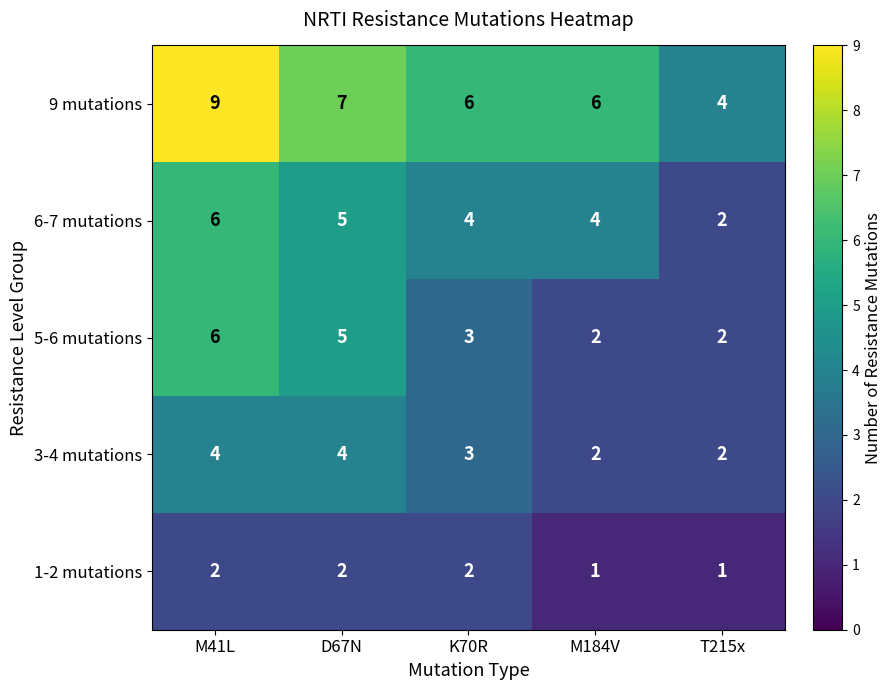

True or false: 1-2 mutations has a value of 1 at M184V.

True